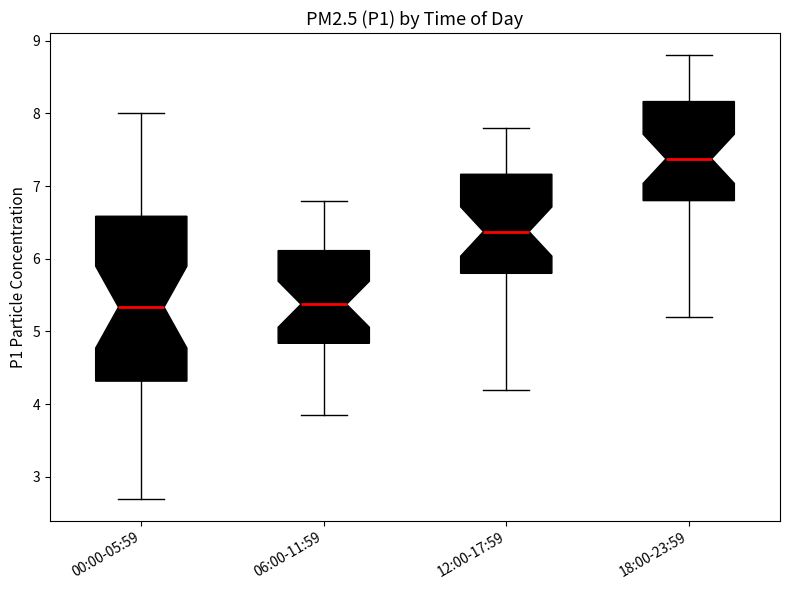

Where does the upper whisker of the box for 00:00-05:59 end on the y-axis? The values are not printed on the chart, so give them approximately, as read against the axis.

8.0